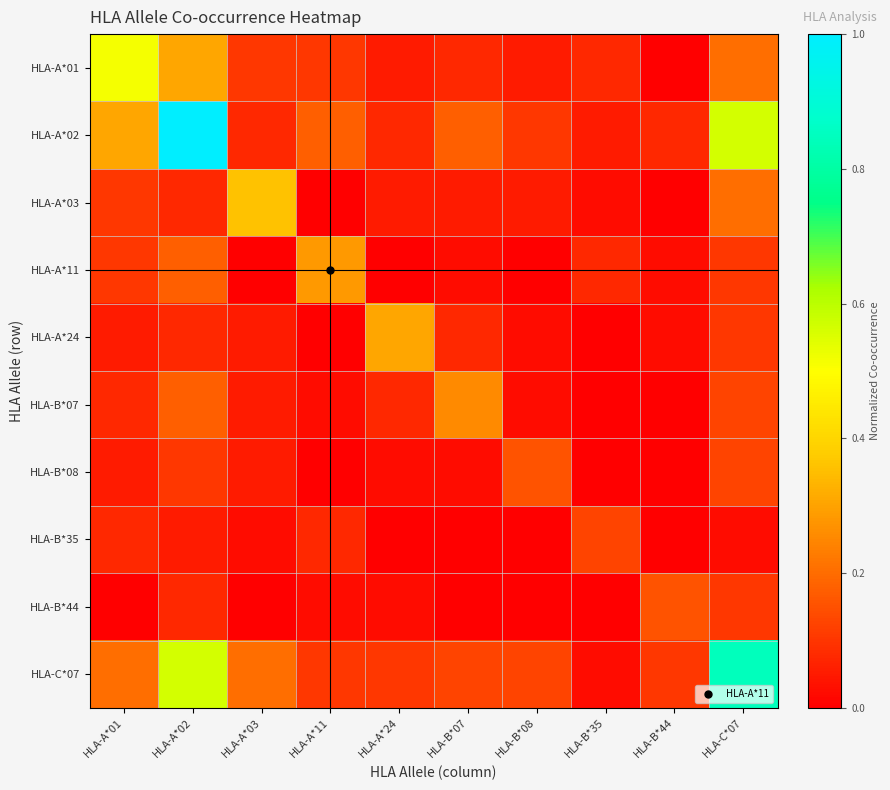

At HLA-A*01, list the series in order from smallest to largest.

HLA-B*44, HLA-A*24, HLA-B*08, HLA-B*07, HLA-B*35, HLA-A*03, HLA-A*11, HLA-C*07, HLA-A*02, HLA-A*01